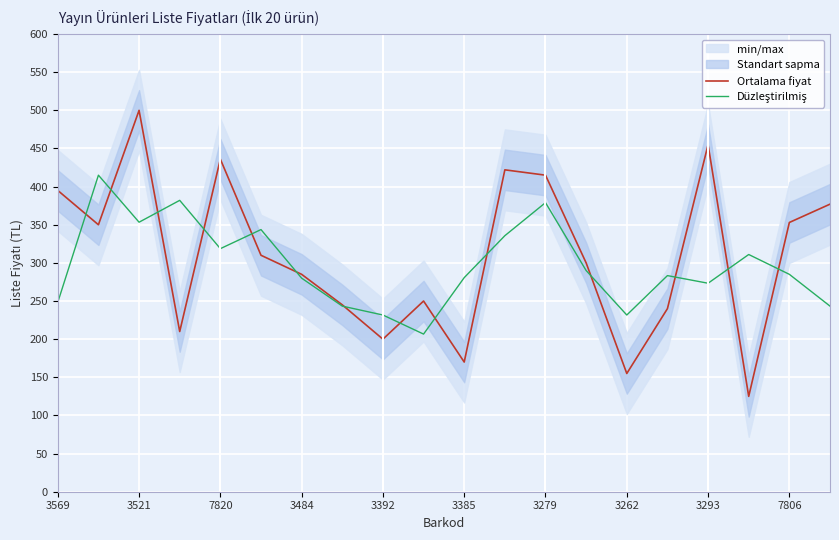

The value of Ortalama fiyat at 7806 is 582.1. True or false?

False